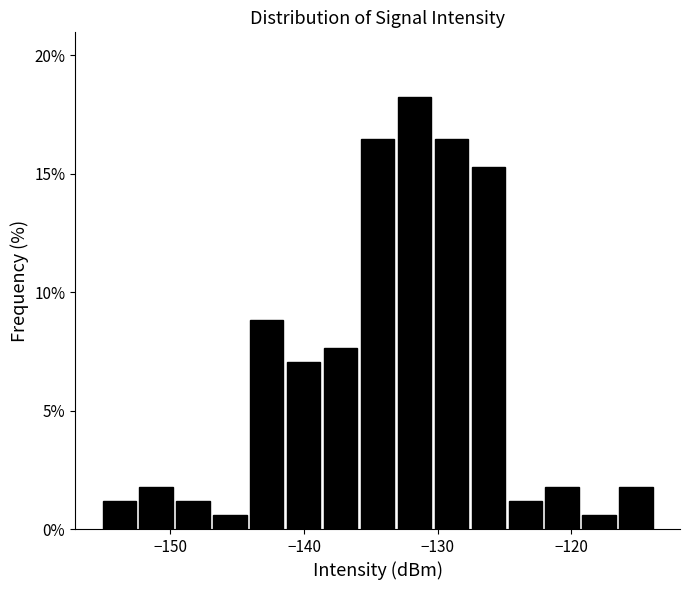

Around what value on the x-axis is the tallest bar? Give the approximate position of its centre, as read against the axis.

-132